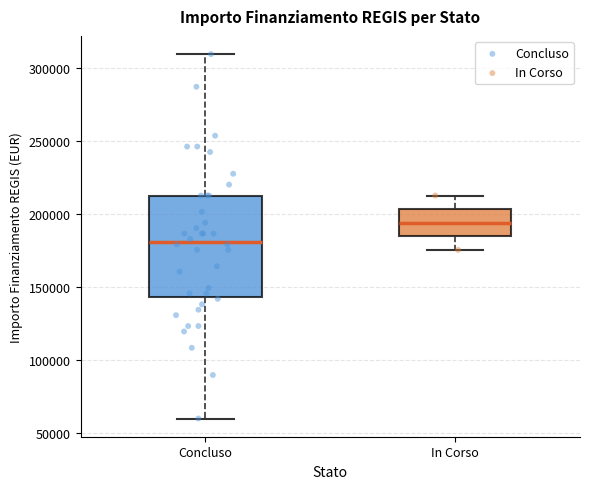

Where does the median line of the box for In Corso sit on the y-axis? The values are not printed on the chart, so give them approximately, as read against the axis.

195000